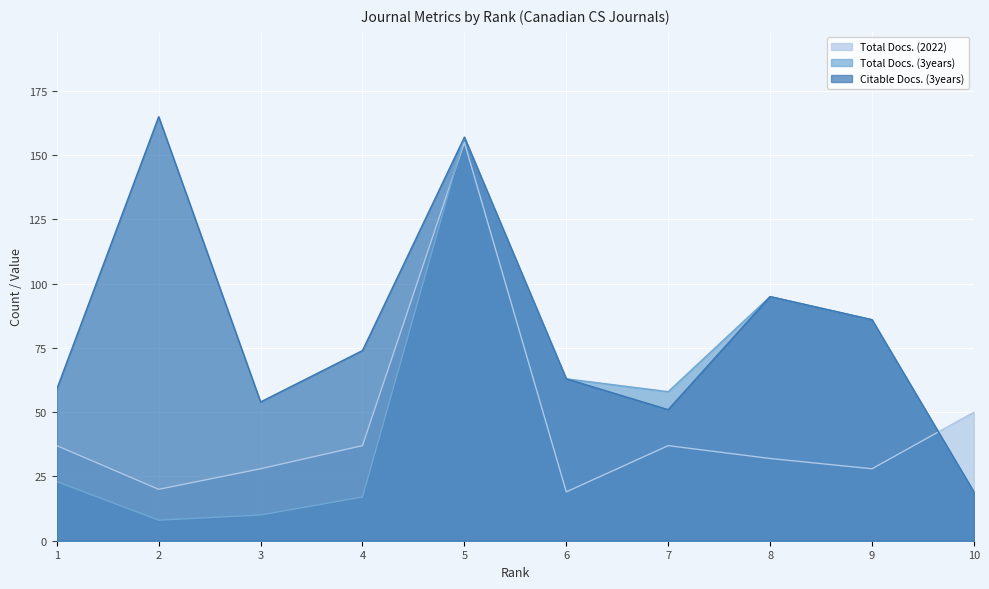

The value of Total Docs. (2022) at 3 is 28. True or false?

True